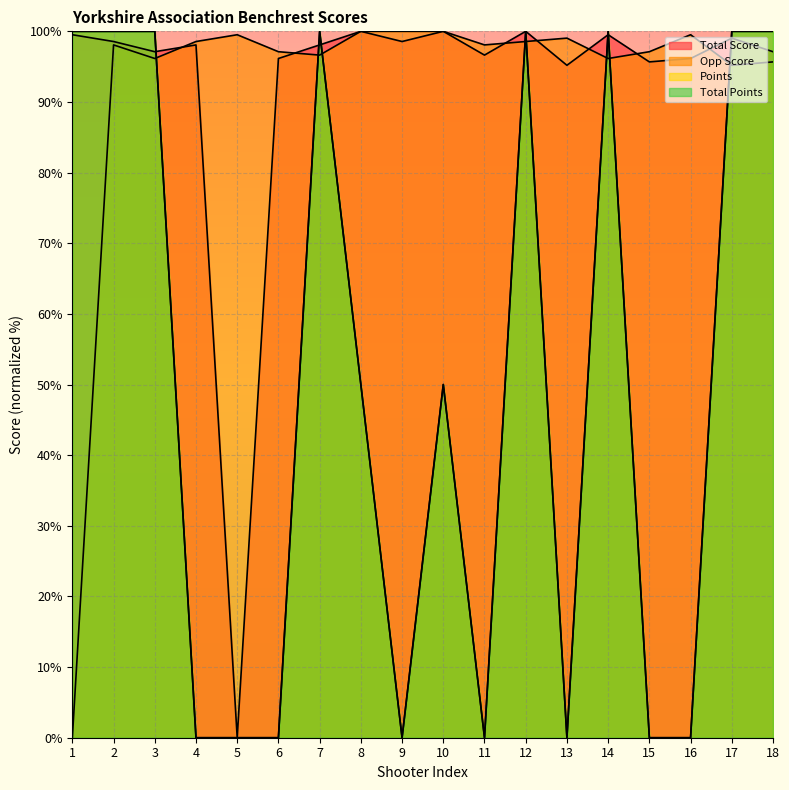

How many interior local valleys does the Opp Score series have?

5